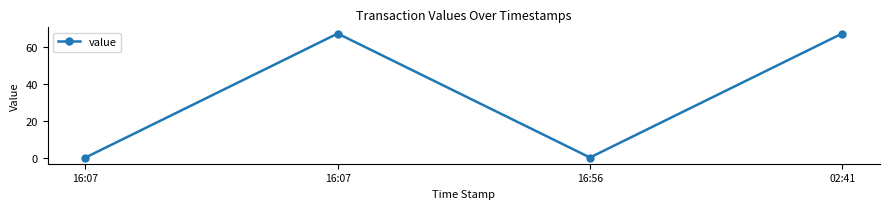

How many categories are shown in the chart?

4